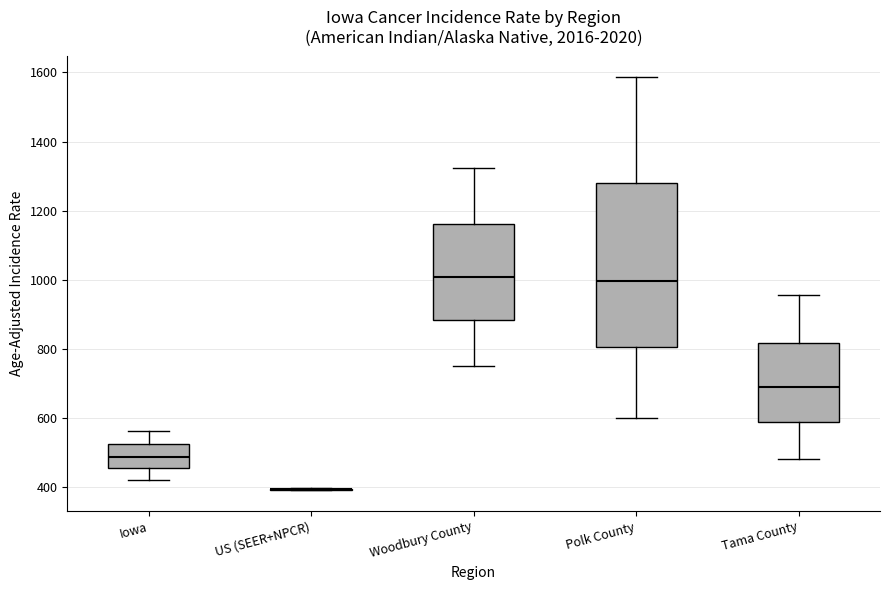

Reading left to right, transcribe this box plot: for each box, give where its median line is, the range the box spans, and where its two whiskers end, as read against the y-axis. The values are not printed on the chart, so give them approximately, as read against the axis.

Iowa: median 480, box 460 to 520, whiskers 420 to 560
US (SEER+NPCR): box collapsed to a line at 400, whiskers 380 to 400
Woodbury County: median 1000, box 880 to 1160, whiskers 740 to 1320
Polk County: median 1000, box 800 to 1280, whiskers 600 to 1580
Tama County: median 680, box 580 to 820, whiskers 480 to 960